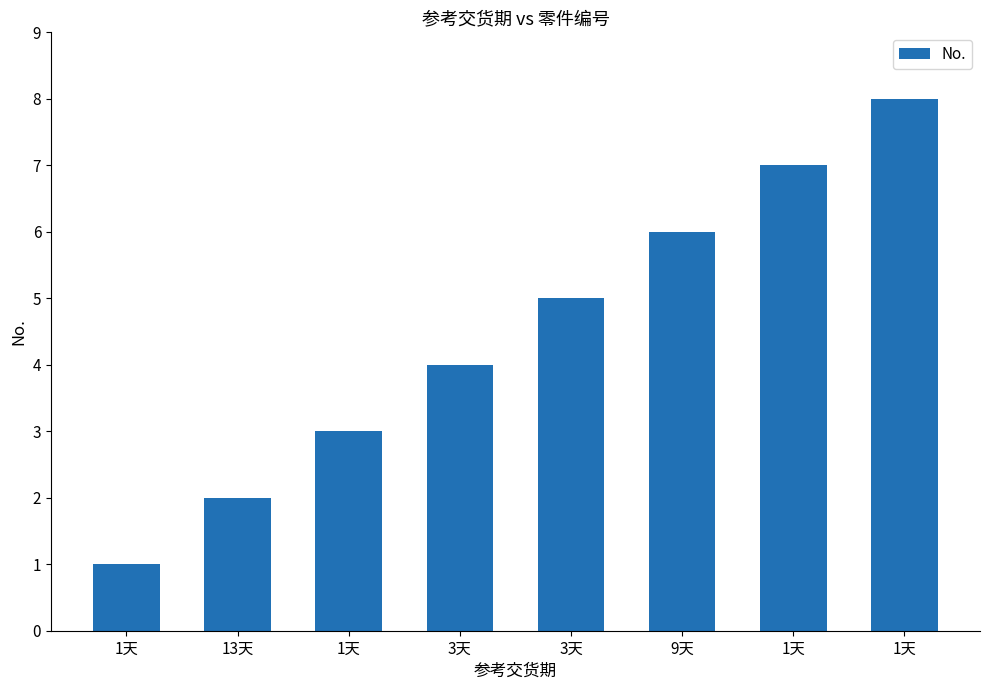

What is the approximate value at 3天?

4